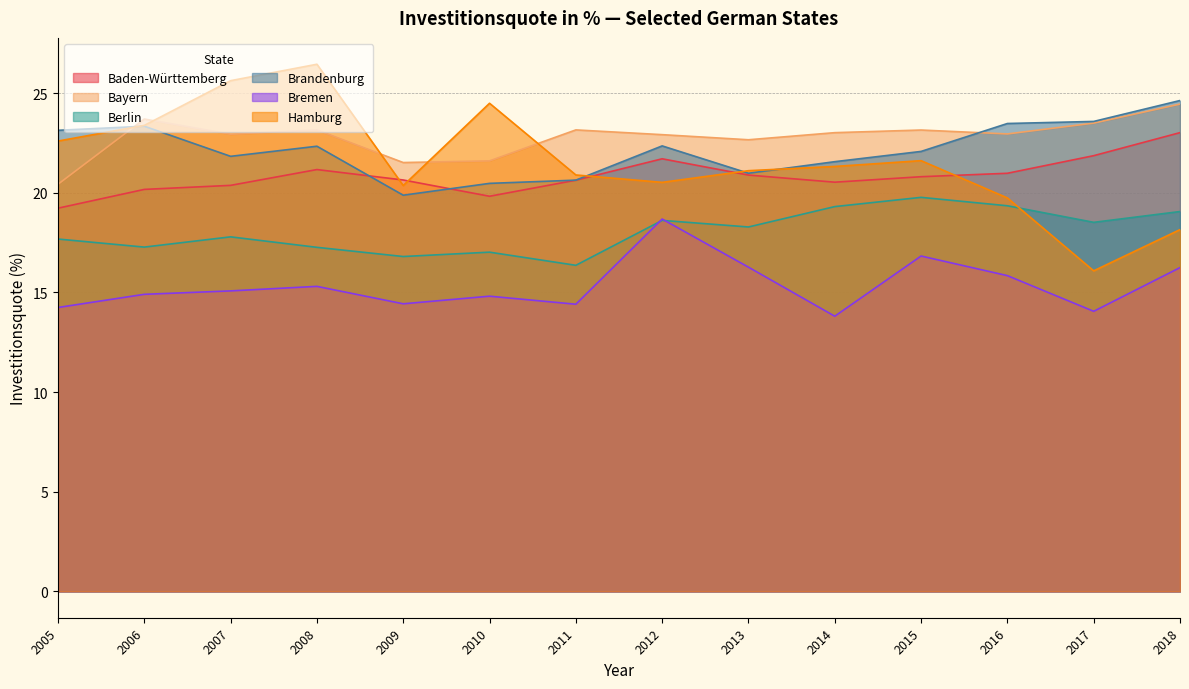

At which category is the sum across all series the highest?

2008